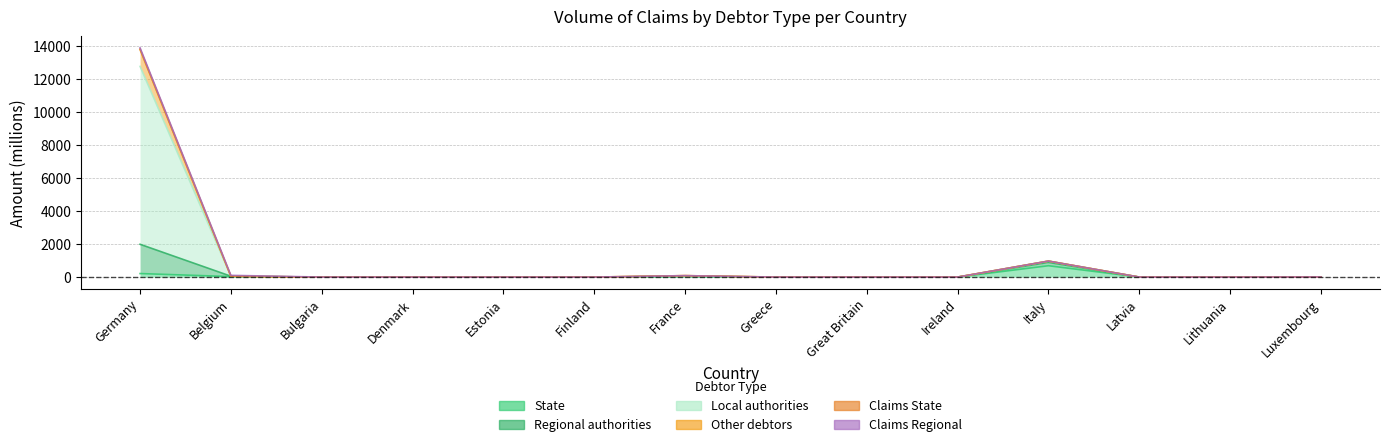

Which has a higher value, Italy or Ireland?

Italy